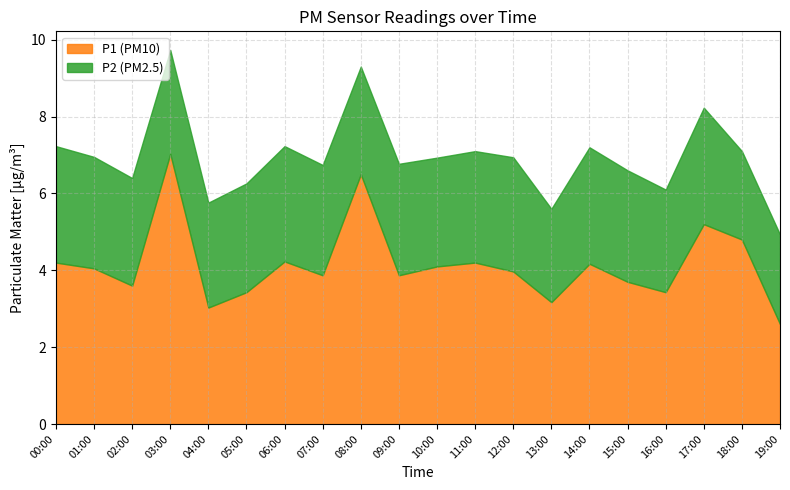

The value of P2 at 09:00 is 4.2. True or false?

False